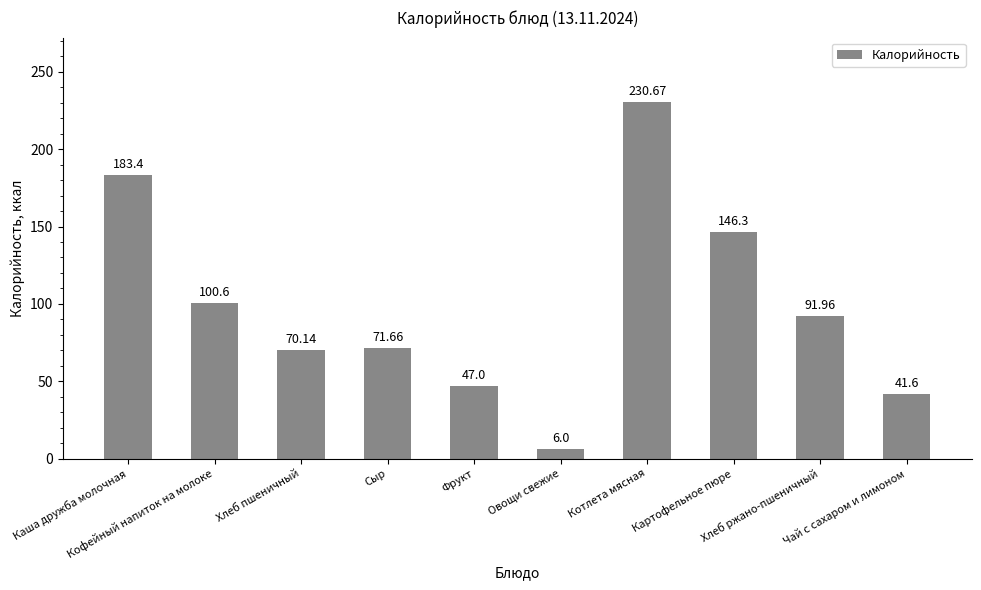

Reading left to right, what are all the values shown in this chart?

183.4	100.6	70.1	71.7	47.0	6.0	230.7	146.3	92.0	41.6